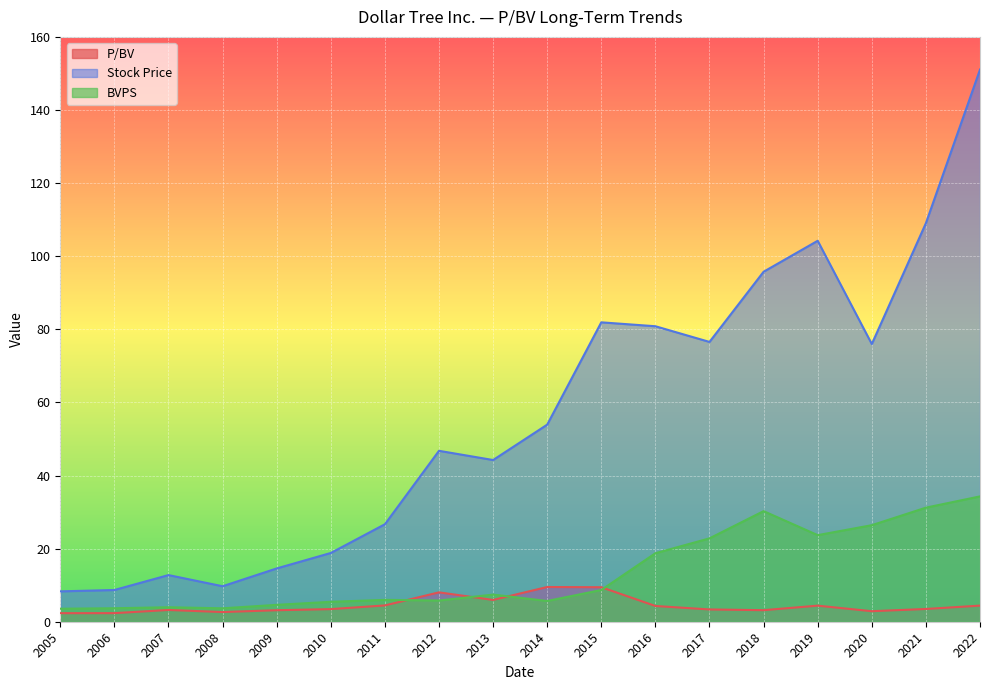

True or false: Stock Price and P/BV intersect in this chart.

False